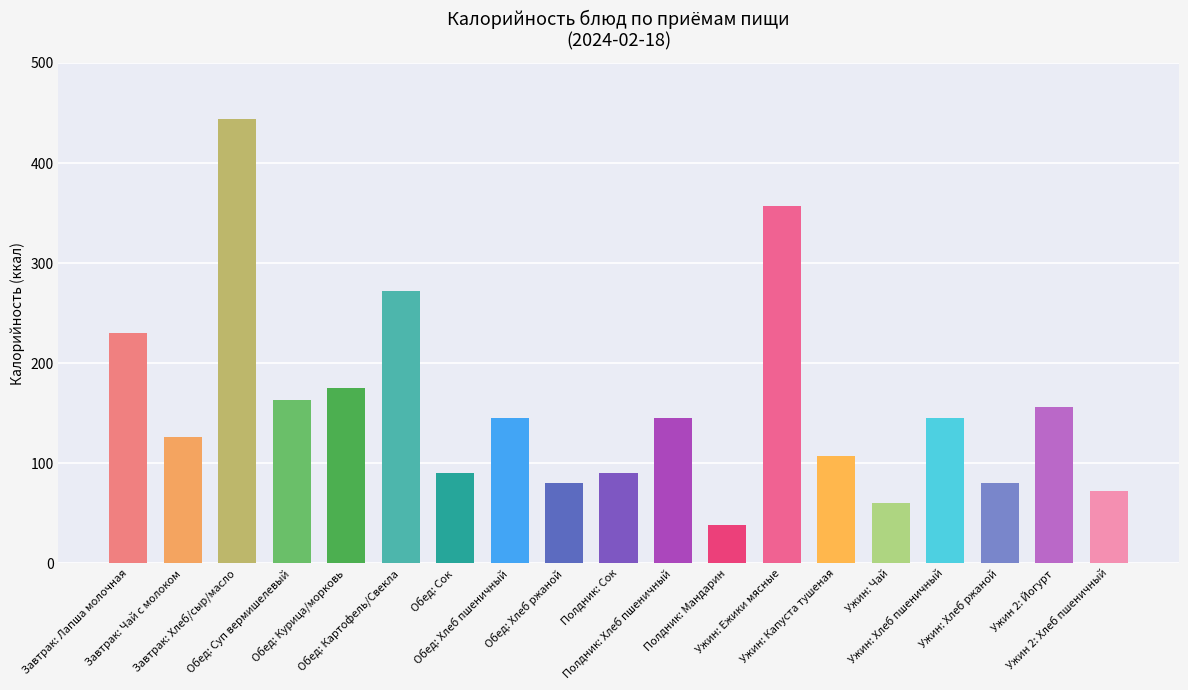

Reading left to right, what are all the values shown in this chart?

229.8	126.0	444.3	162.8	175.0	272.1	90.0	145.0	80.0	90.0	145.0	38.0	357.0	107.0	60.6	145.0	80.0	156.0	72.5